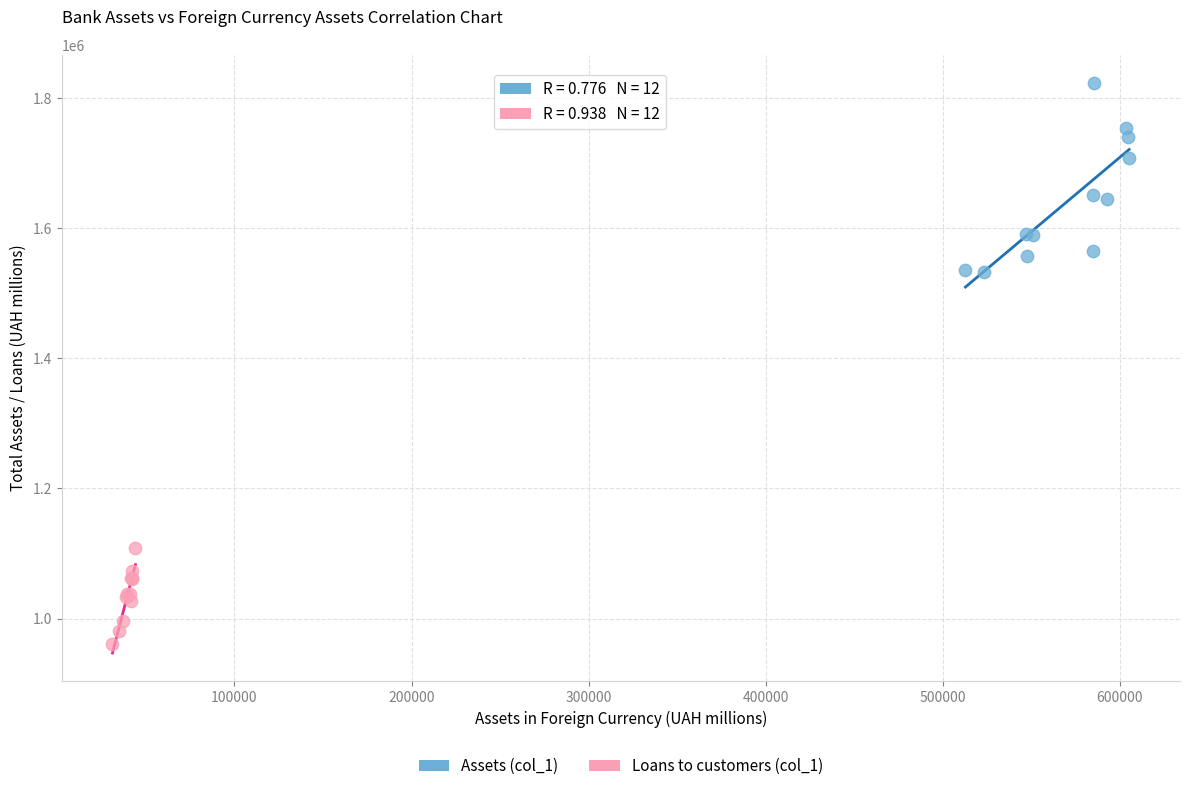

Which series has the largest Y range (max minus min)?

Assets (col_1)